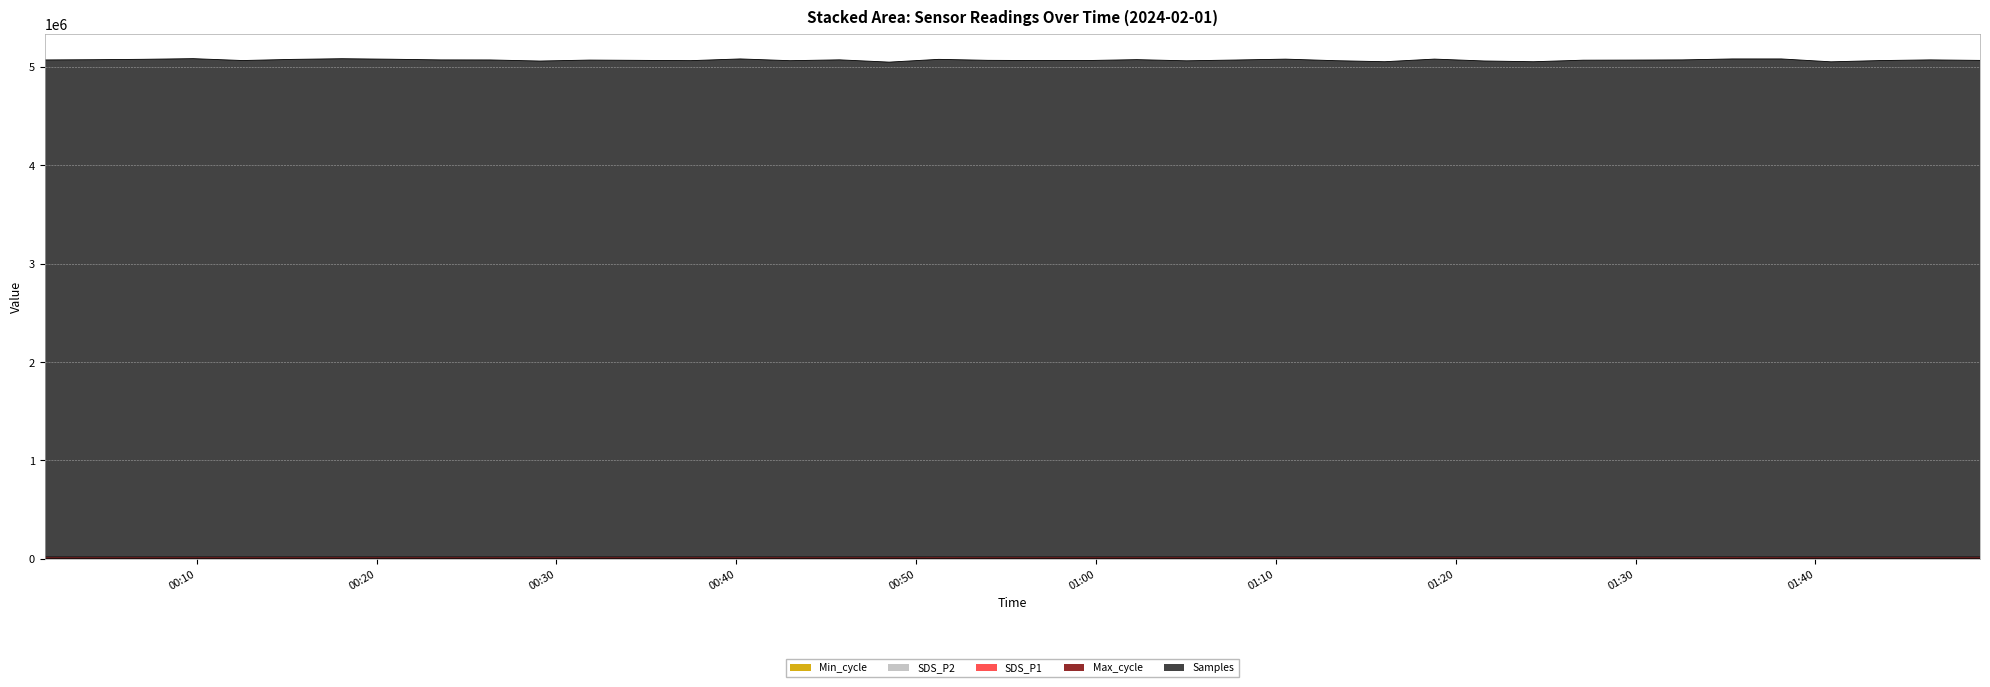

Where is Max_cycle nearest to the value 20381?

2024/02/01 00:40:13